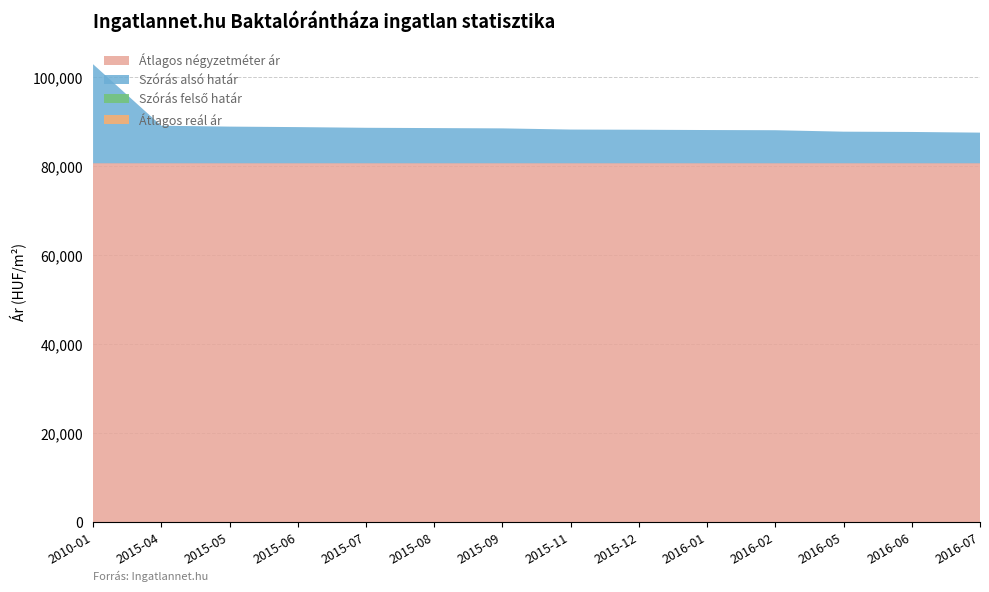

Which has a higher value, 2015-04 or 2015-06?

2015-04